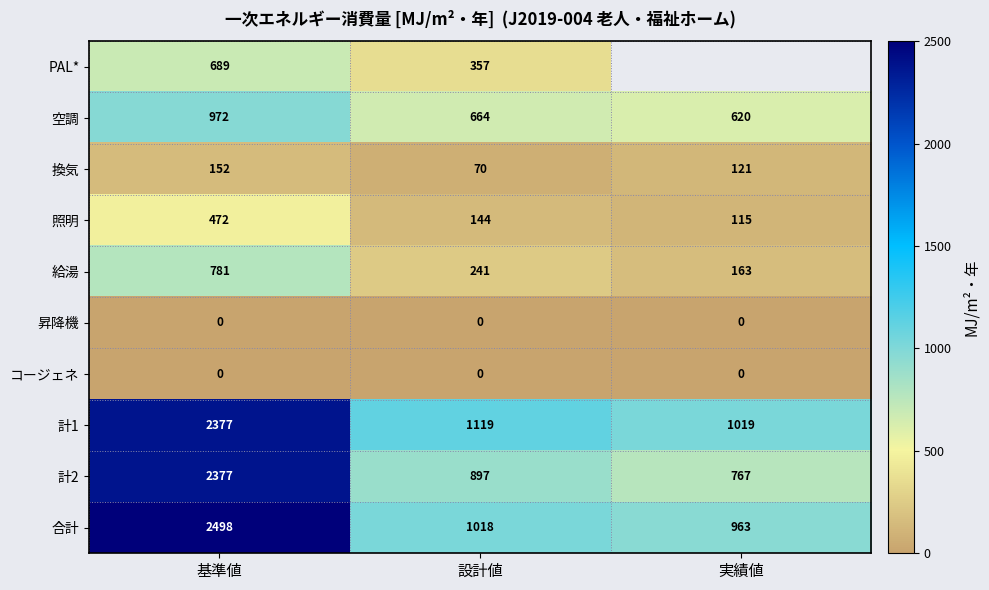

How many series are shown in this chart?

10